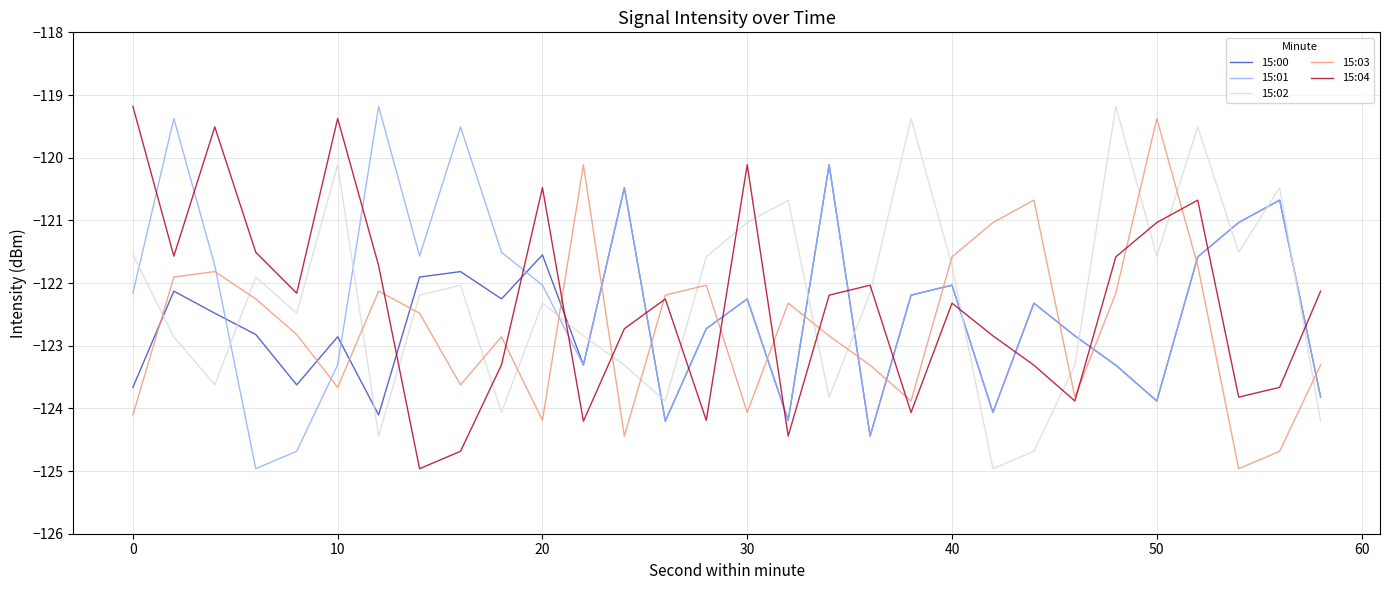

What are all the series names shown in the legend?

15:00, 15:01, 15:02, 15:03, 15:04